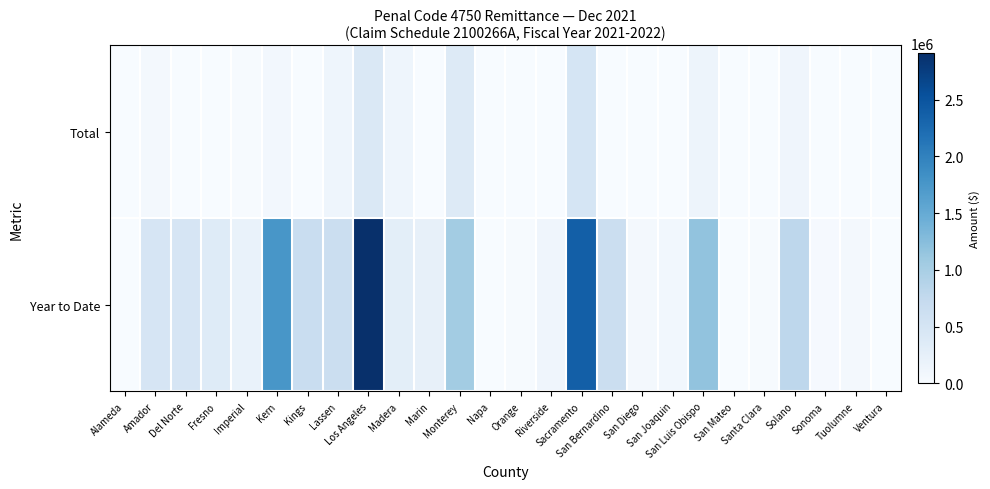

Reading left to right, transcribe all the data shown in this chart.

Total: Alameda=0	Amador=47126	Del Norte=0	Fresno=0	Imperial=15074	Kern=71668	Kings=0	Lassen=125545	Los Angeles=429403	Madera=131429	Marin=0	Monterey=372226	Napa=0	Orange=0	Riverside=0	Sacramento=494683	San Bernardino=0	San Diego=0	San Joaquin=8338	San Luis Obispo=144783	San Mateo=0	Santa Clara=0	Solano=118074	Sonoma=0	Tuolumne=5764	Ventura=0
Year to Date: Alameda=0	Amador=482390	Del Norte=478666	Fresno=357731	Imperial=193307	Kern=1757857	Kings=671743	Lassen=643043	Los Angeles=2906043	Madera=291248	Marin=235473	Monterey=1041769	Napa=0	Orange=13228	Riverside=122065	Sacramento=2379873	San Bernardino=639618	San Diego=63264	San Joaquin=88995	San Luis Obispo=1173133	San Mateo=0	Santa Clara=19850	Solano=799121	Sonoma=31491	Tuolumne=64218	Ventura=0